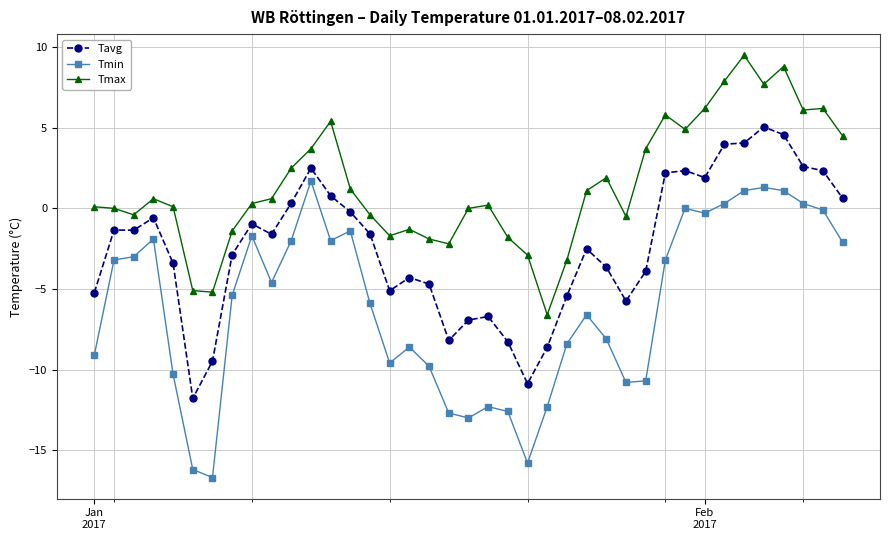

Which series has the largest total across all categories?

Tmax